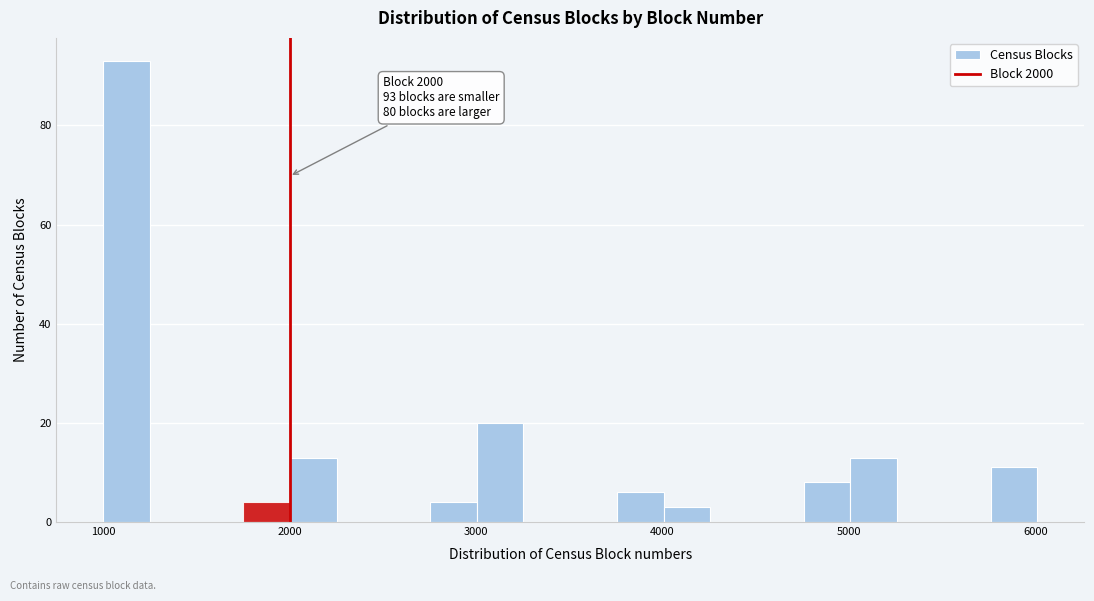

Read against the x-axis, roughly where is the centre of the tallest bar?

1100